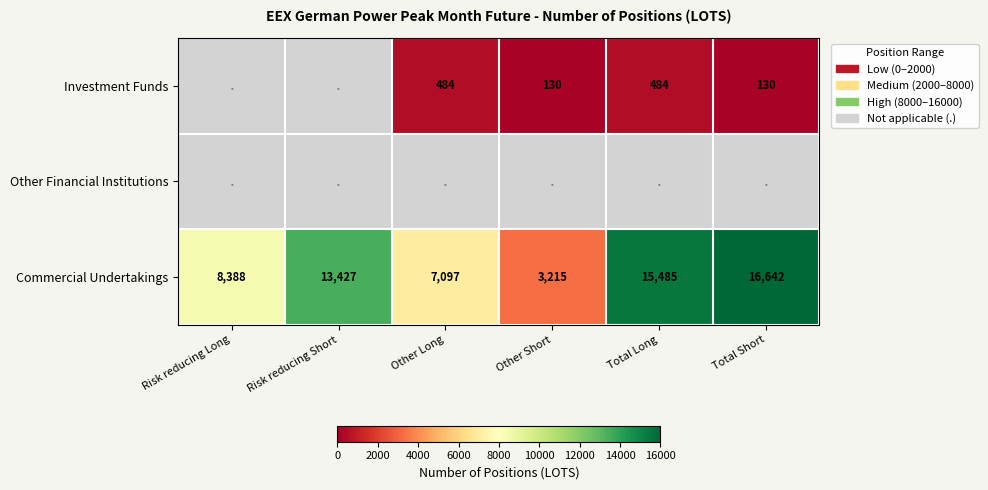

Where is Commercial Undertakings nearest to the value 9928?

Risk reducing Long